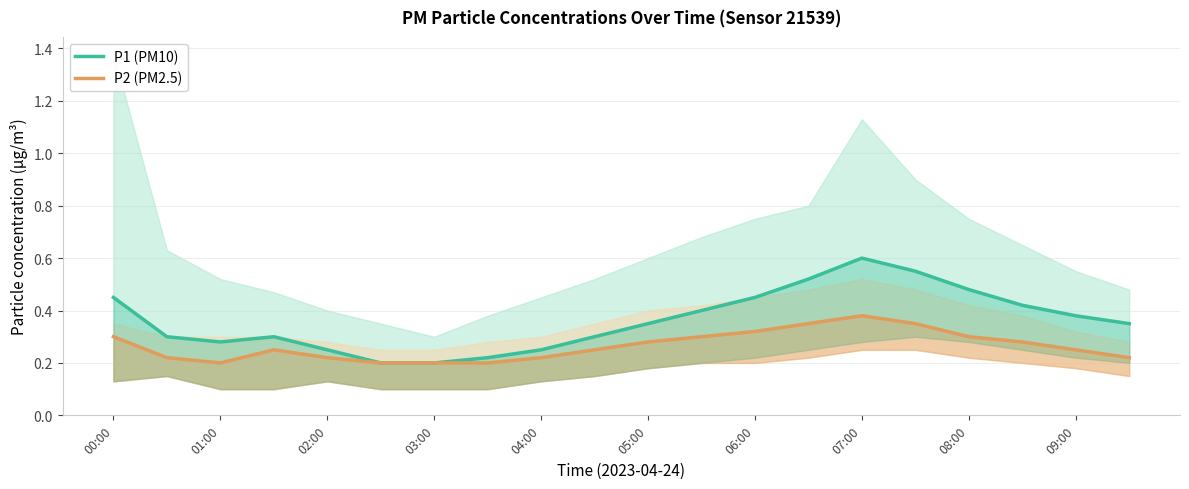

Reading left to right, what are all the values shown in this chart?

P1 (PM10): 0.5	0.3	0.3	0.3	0.2	0.2	0.2	0.2	0.2	0.3	0.3	0.4	0.5	0.5	0.6	0.6	0.5	0.4	0.4	0.3
P2 (PM2.5): 0.3	0.2	0.2	0.2	0.2	0.2	0.2	0.2	0.2	0.2	0.3	0.3	0.3	0.3	0.4	0.3	0.3	0.3	0.2	0.2